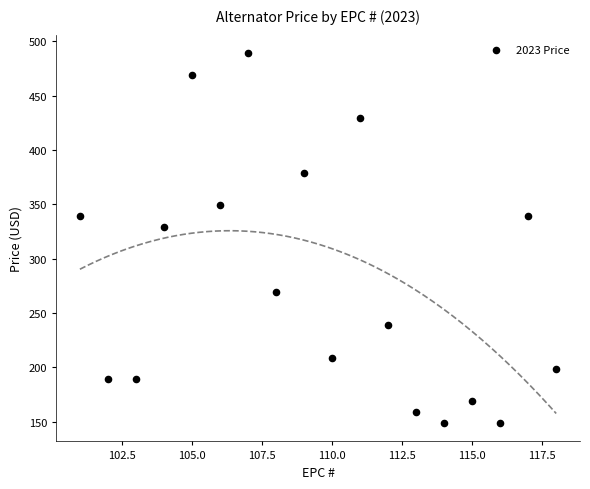

What Y value in the scatter plot is closest to 319?

329